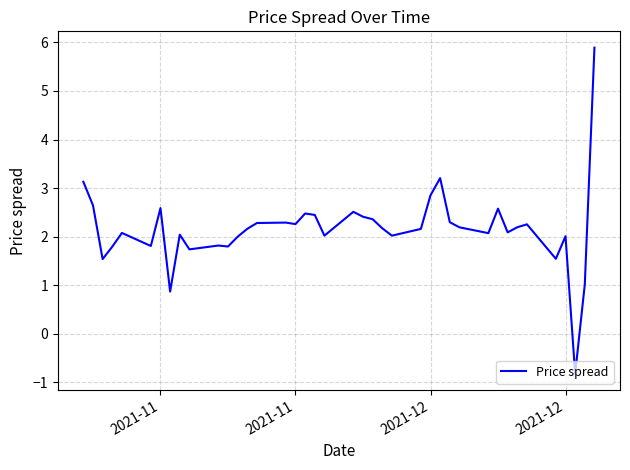

What is the minimum value shown in the chart?

-0.8